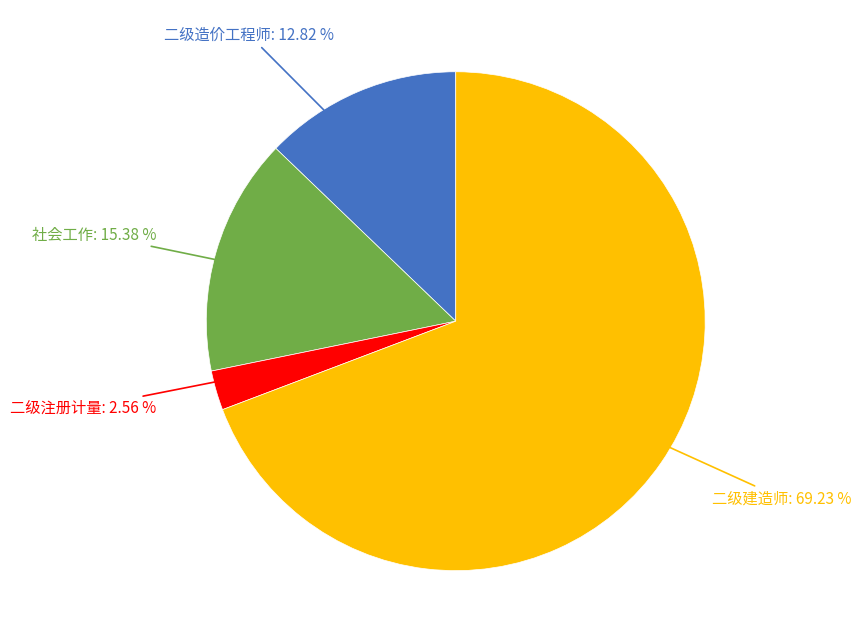

Does any single category account for the majority?

Yes